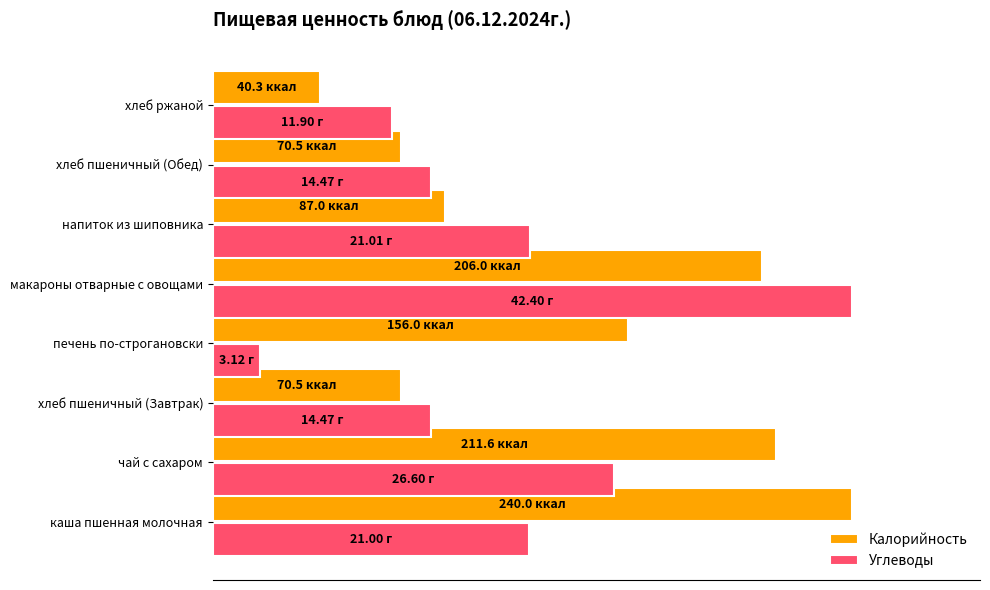

What is the difference between the maximum and second lowest values in the Калорийность series?

70.6